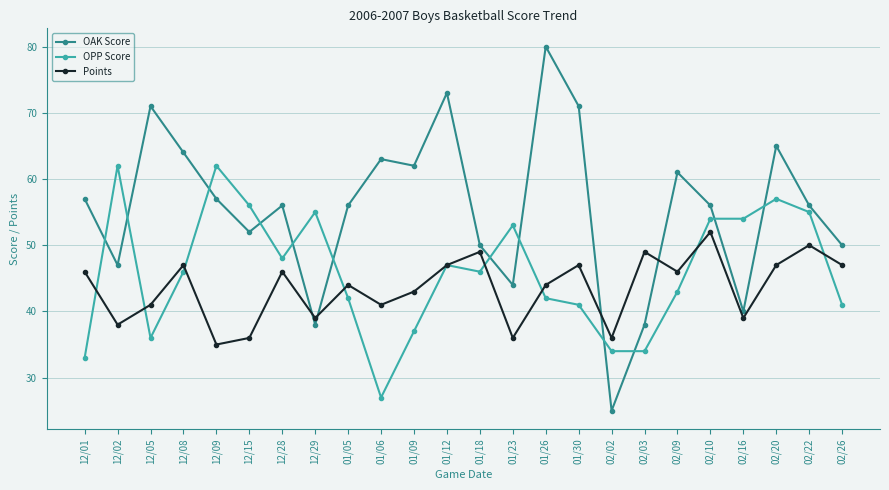

What is the label of the 24th point from the right?

12/01